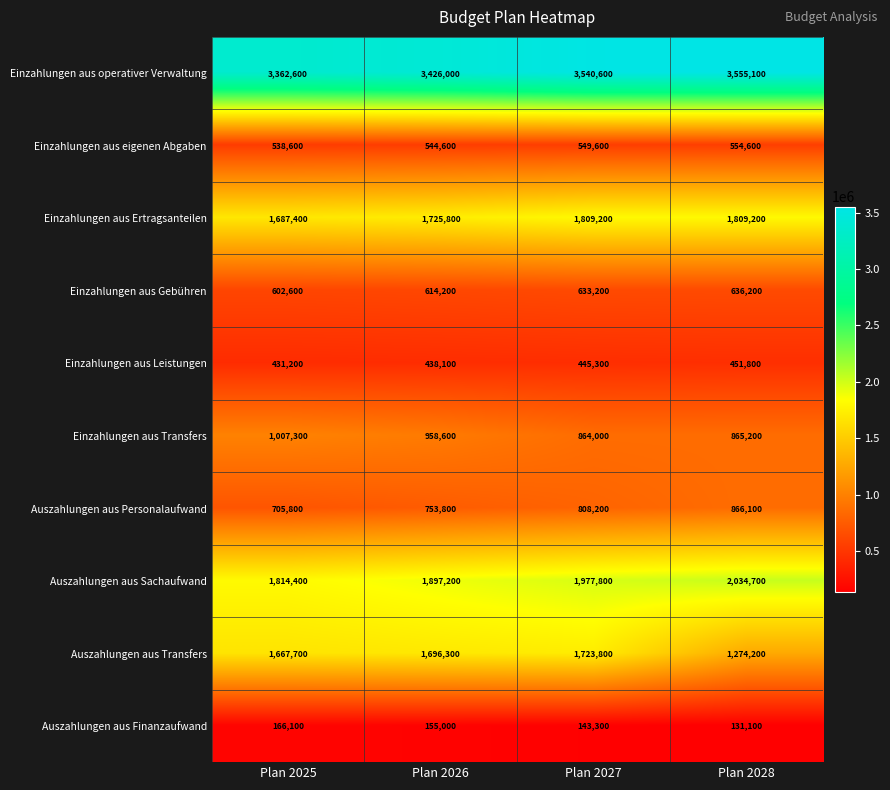

Rank the series at Plan 2025 from lowest to highest value.

Auszahlungen aus Finanzaufwand, Einzahlungen aus Leistungen, Einzahlungen aus eigenen Abgaben, Einzahlungen aus Gebühren, Auszahlungen aus Personalaufwand, Einzahlungen aus Transfers, Auszahlungen aus Transfers, Einzahlungen aus Ertragsanteilen, Auszahlungen aus Sachaufwand, Einzahlungen aus operativer Verwaltung